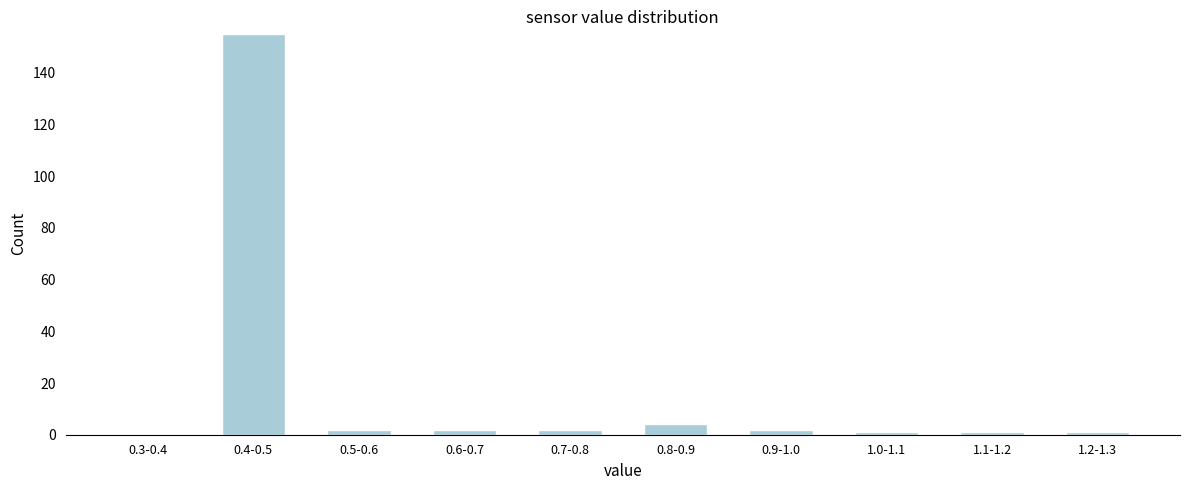

Reading left to right, transcribe all the data shown in this chart.

0.3-0.4=0	0.4-0.5=155	0.5-0.6=2	0.6-0.7=2	0.7-0.8=2	0.8-0.9=4	0.9-1.0=2	1.0-1.1=1	1.1-1.2=1	1.2-1.3=1